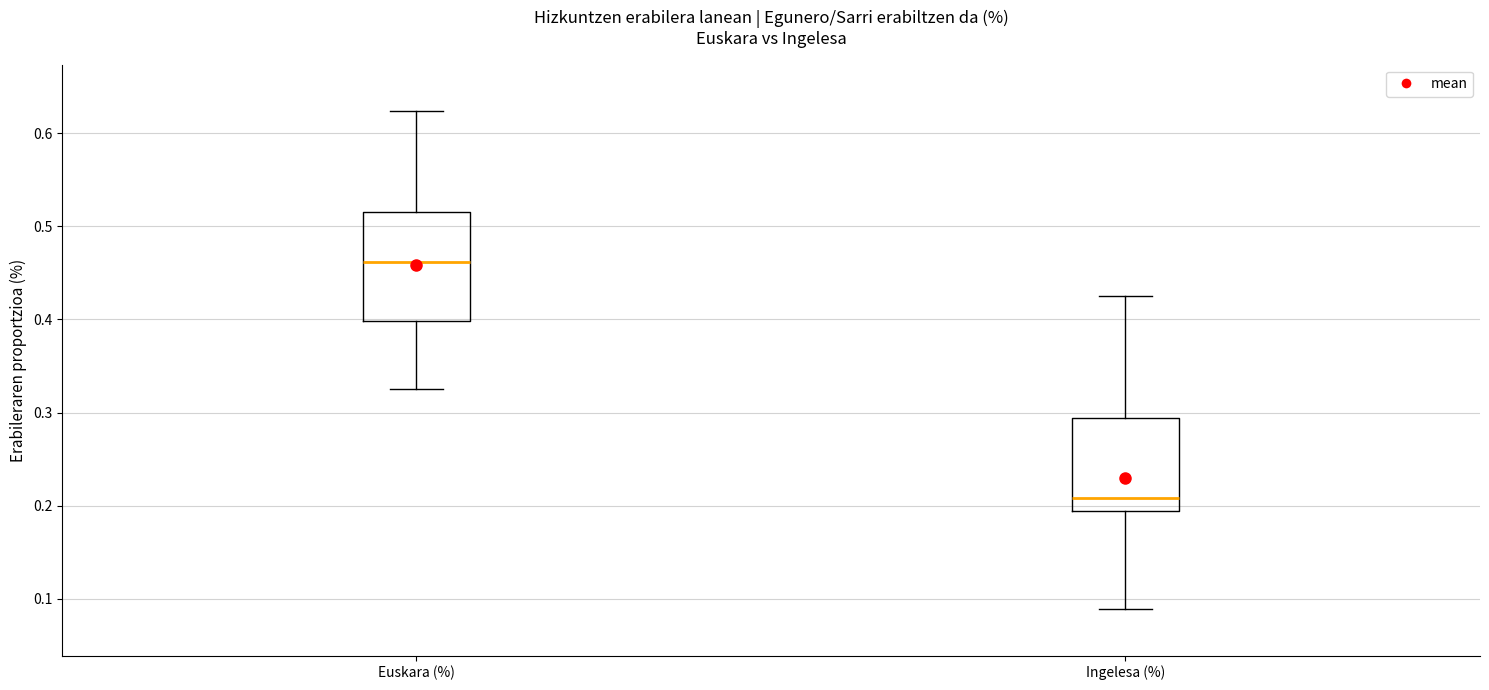

Reading left to right, transcribe this box plot: for each box, give where its median line is, the range the box spans, and where its two whiskers end, as read against the y-axis. The values are not printed on the chart, so give them approximately, as read against the axis.

Euskara (%): median 0.46, box 0.40 to 0.52, whiskers 0.33 to 0.62
Ingelesa (%): median 0.21, box 0.19 to 0.29, whiskers 0.09 to 0.43